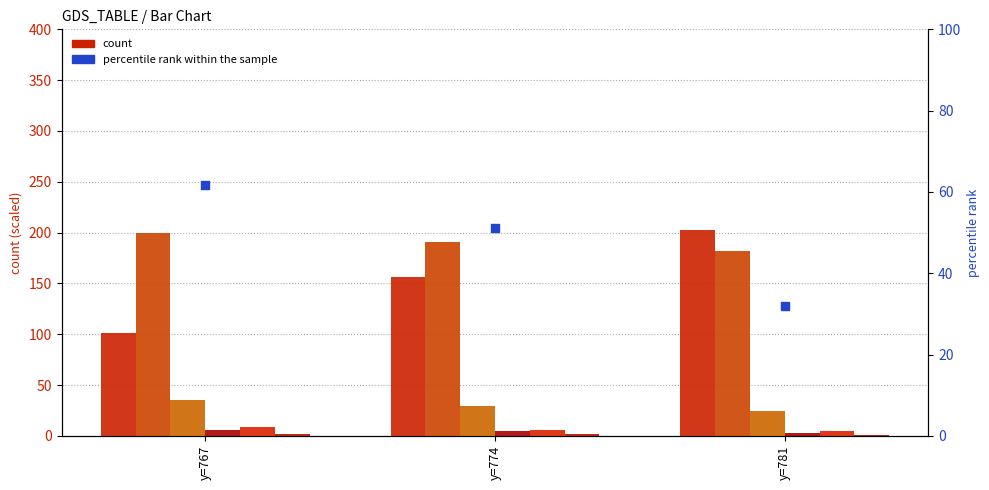

At how many categories does at least one series exceed 31?

3